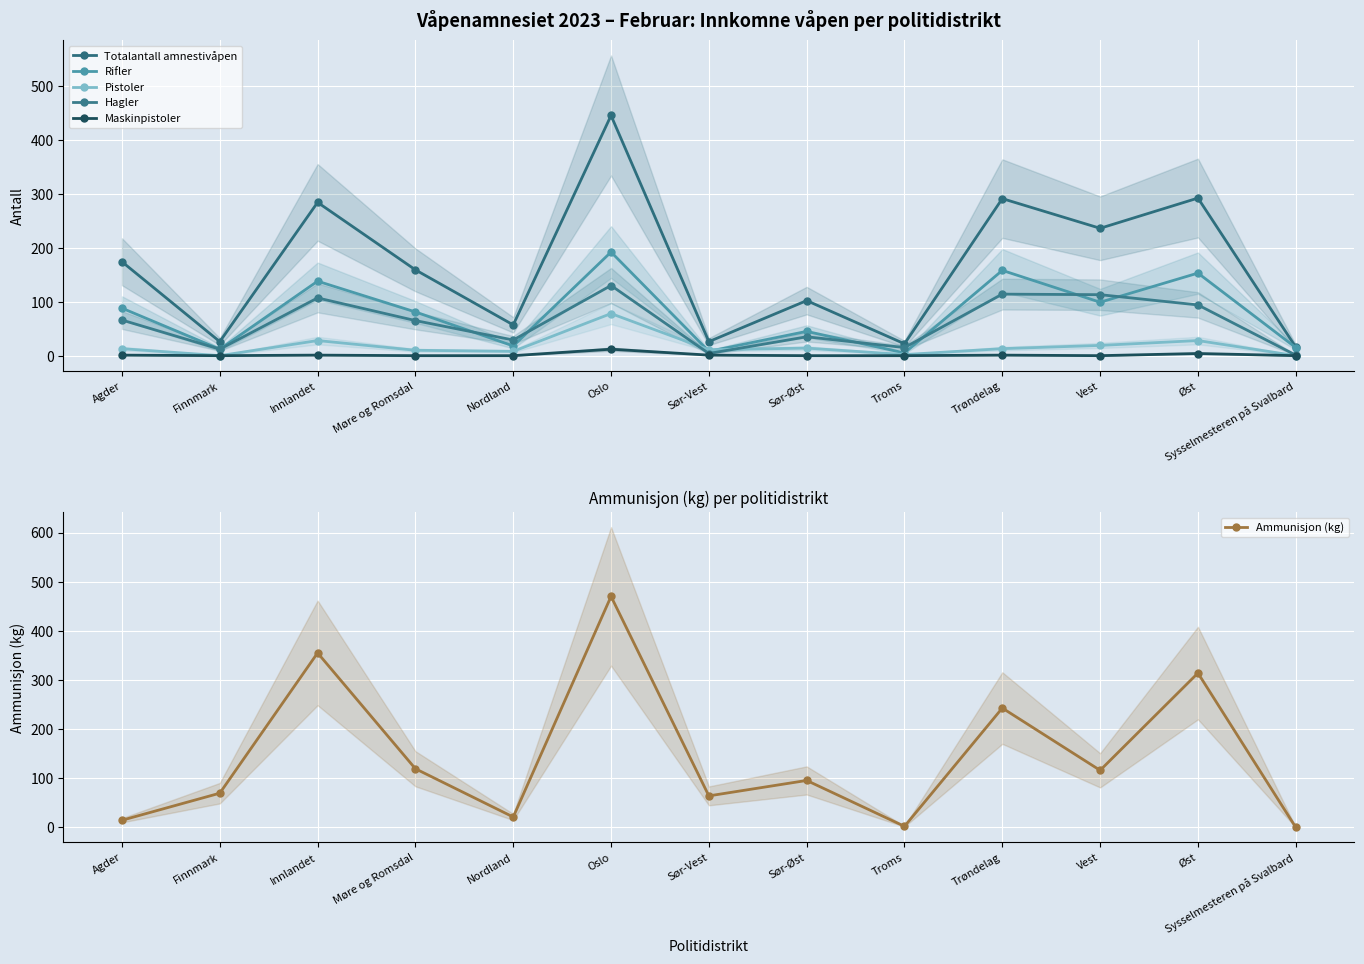

What is the label of the 7th point from the left?

Sør-Vest